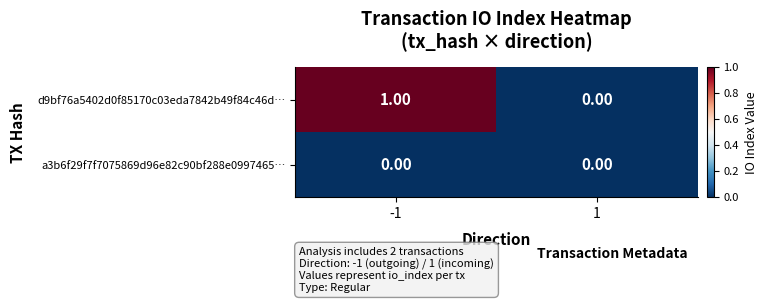

Rank the series by their average value, from highest to lowest.

d9bf76a5402d0f85170c03eda7842b49f84c46d…, a3b6f29f7f7075869d96e82c90bf288e0997465…